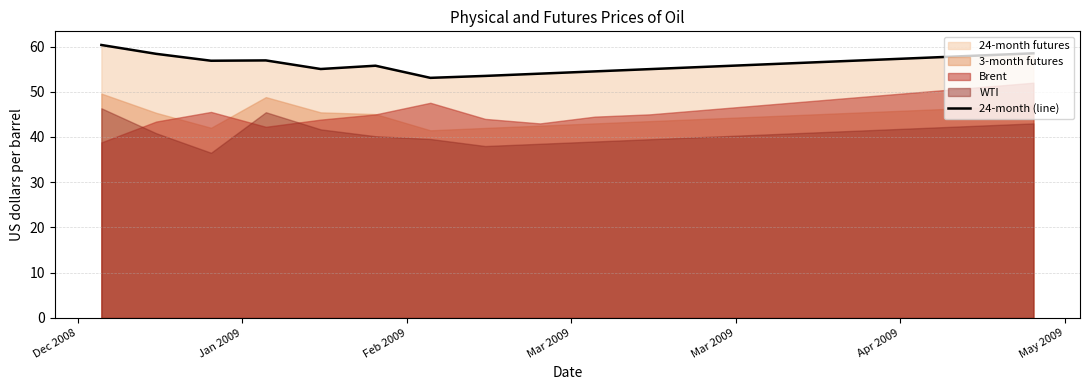

What is the minimum value for 24-month (line)?

53.1